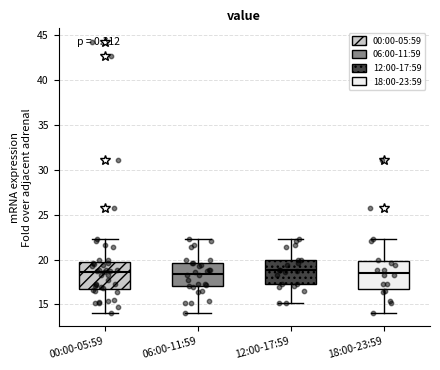

Reading left to right, transcribe this box plot: for each box, give where its median line is, the range the box spans, and where its two whiskers end, as read against the y-axis. The values are not printed on the chart, so give them approximately, as read against the axis.

00:00-05:59: median 18.5, box 17.0 to 19.5, whiskers 14.0 to 22.5
06:00-11:59: median 18.5, box 17.0 to 19.5, whiskers 14.0 to 22.5
12:00-17:59: median 19.0, box 17.5 to 20.0, whiskers 15.0 to 22.5
18:00-23:59: median 18.5, box 16.5 to 20.0, whiskers 14.0 to 22.5